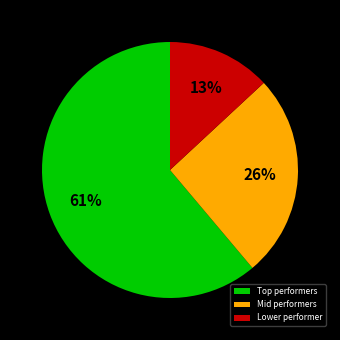

To the nearest percent, what is the difference between the largest and smallest slice percentages?

48%